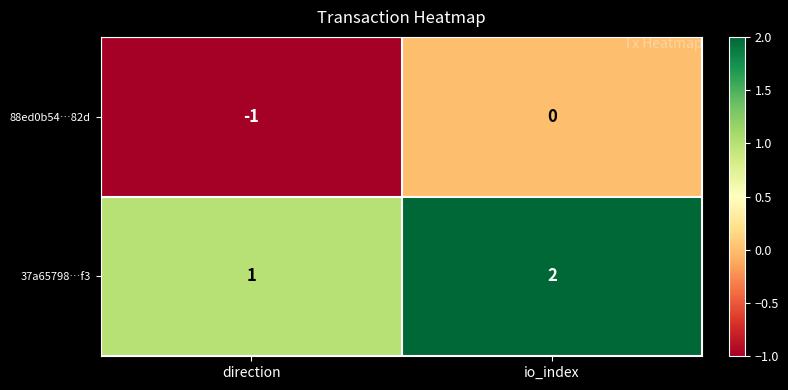

Reading right to left, list all the values displayed in this chart.

88ed0b54…82d: io_index=0	direction=-1
37a65798…f3: io_index=2	direction=1